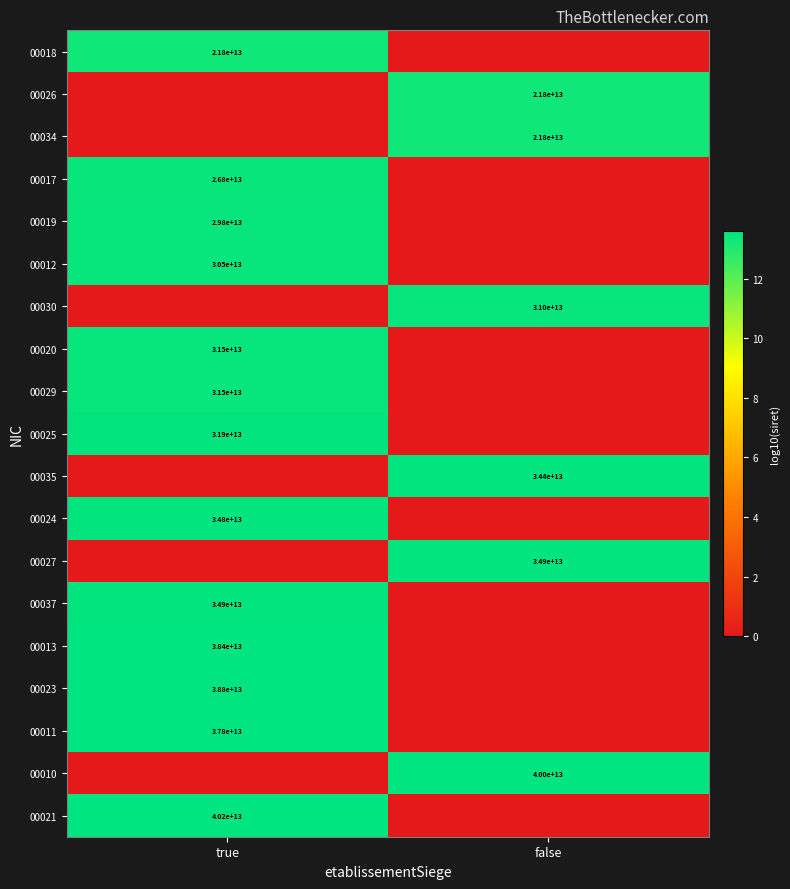

Is it true that 00027 equals 34900000000000 at false?

True